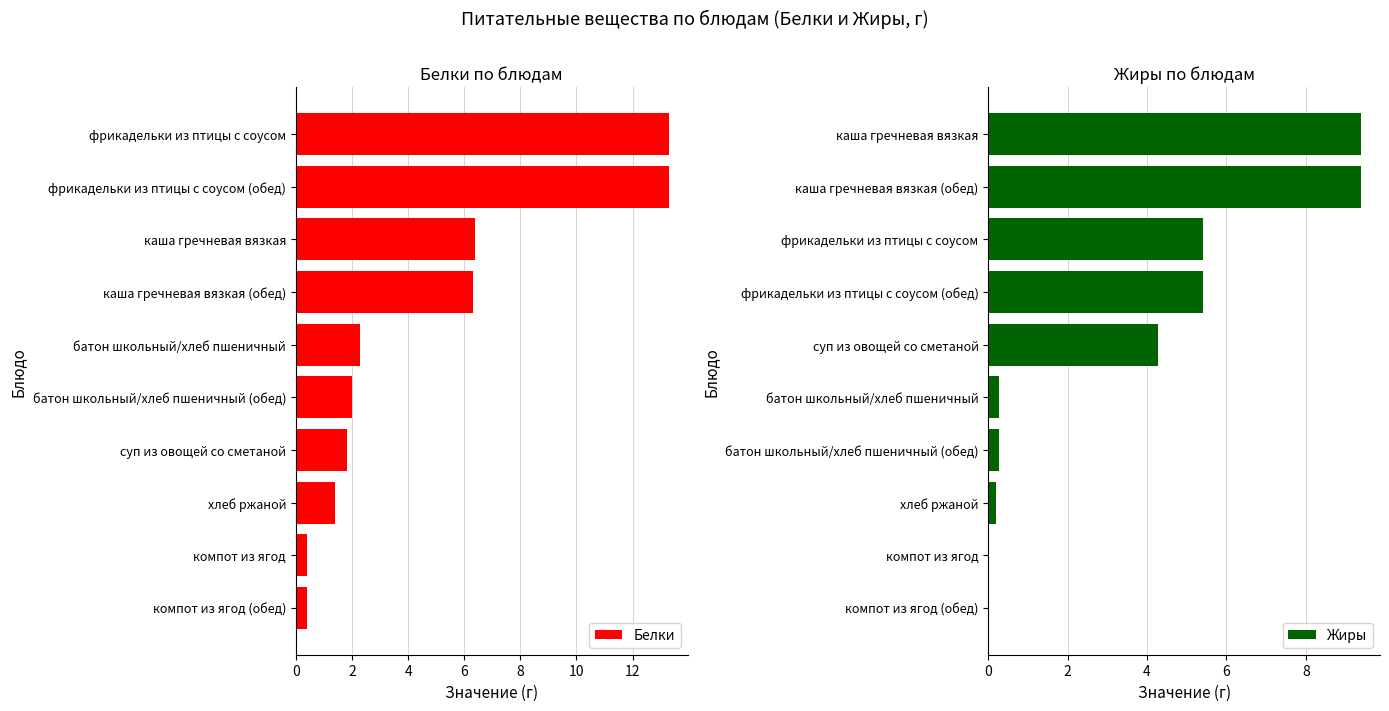

Rank the series by their maximum value, from lowest to highest.

Жиры, Белки